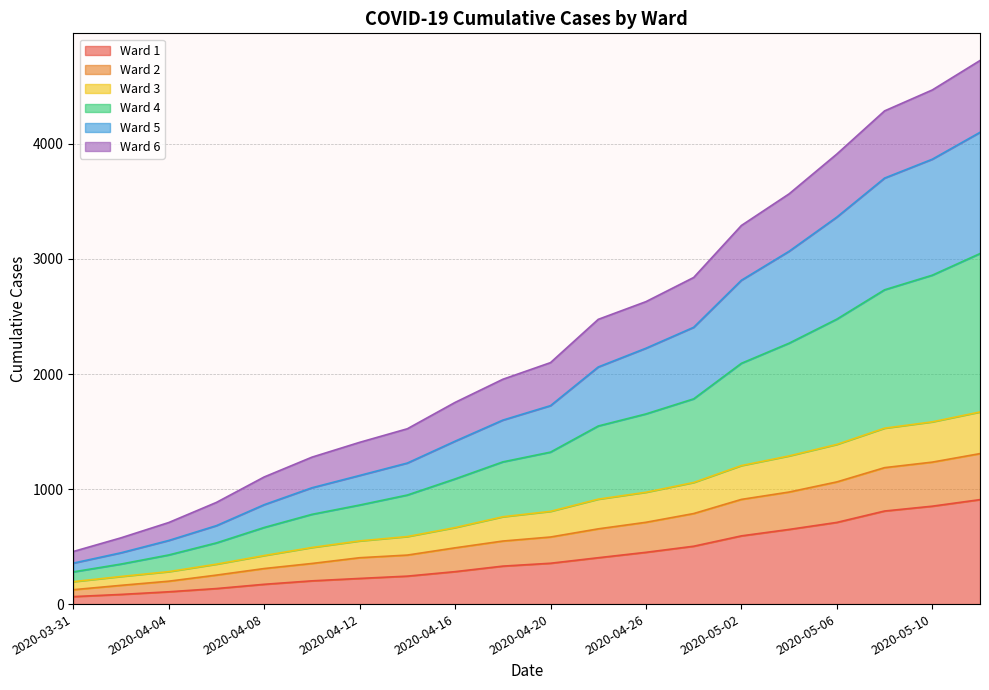

What position from the left is 2020-04-26?

13